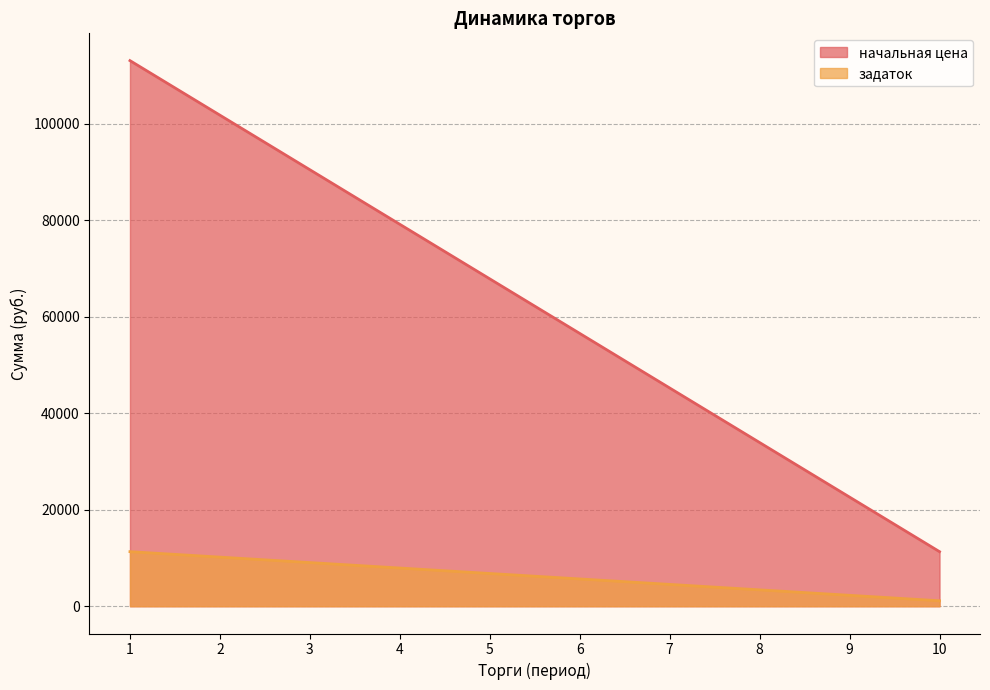

List the series in order of their peak value, lowest first.

задаток, начальная цена